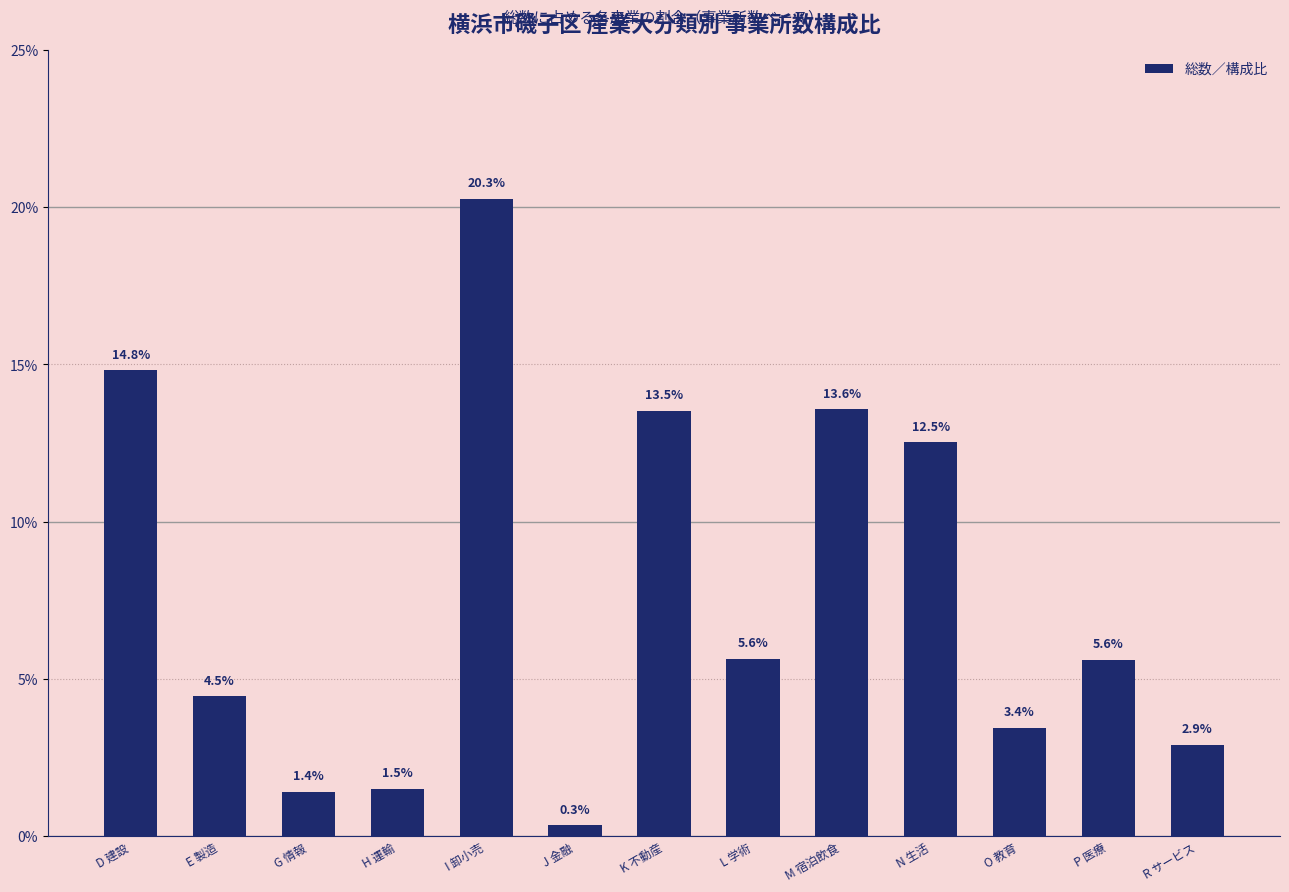

Is it true that the value at K 不動産 is 6.7?

False